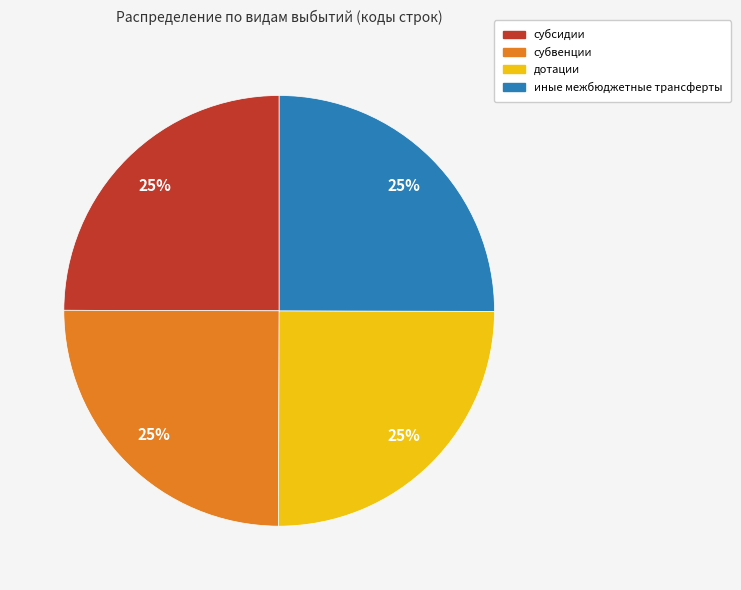

Is there a majority slice in this chart?

No